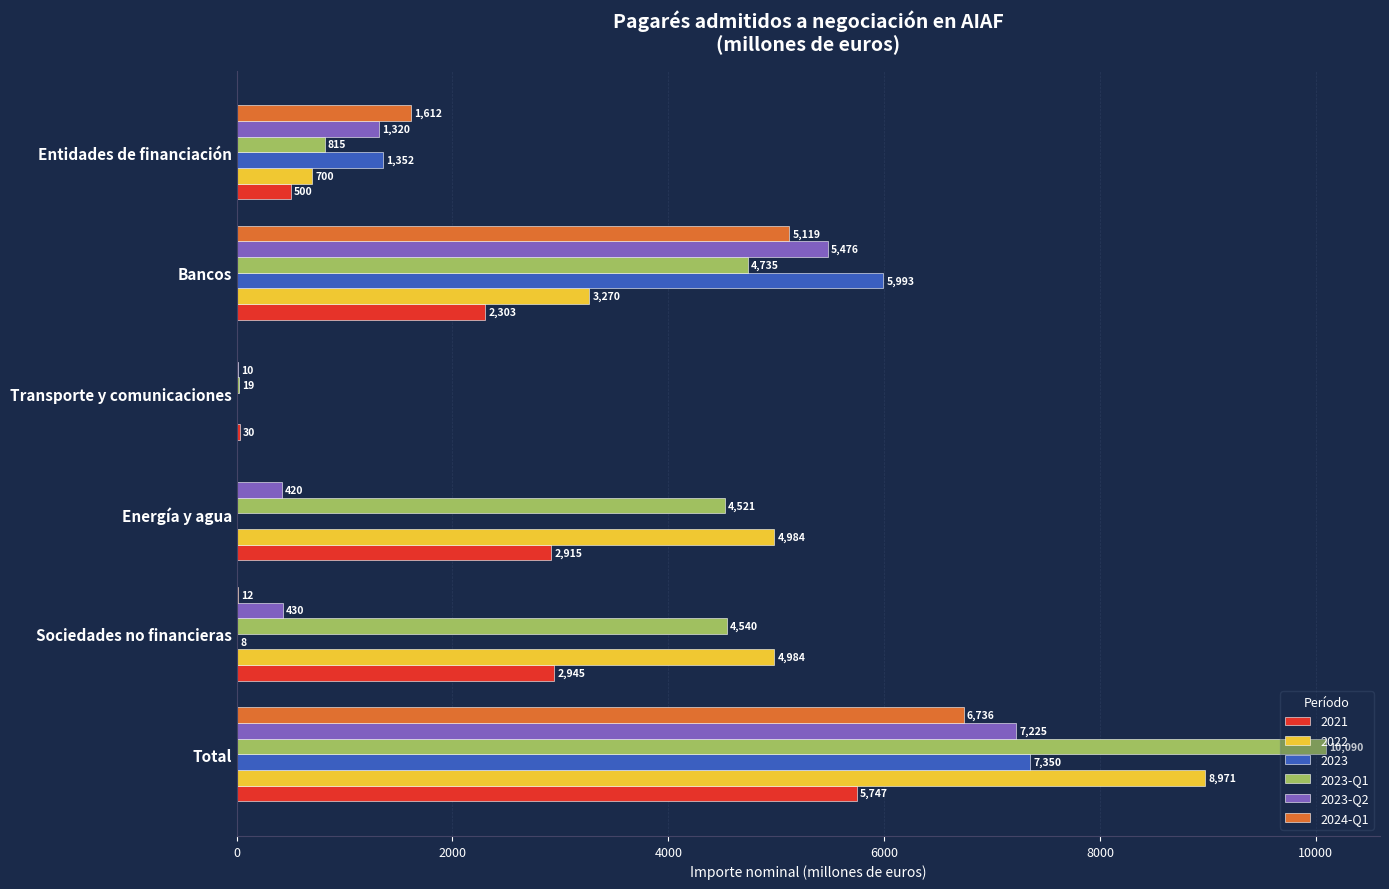

Is the value of 2022 at Sociedades no financieras greater than the value of 2023 at Transporte y comunicaciones?

Yes